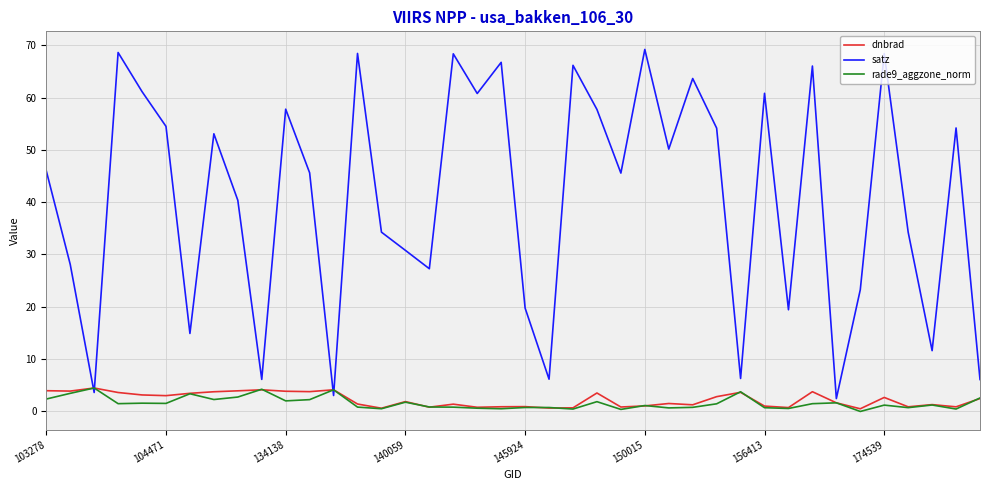

After their last crossing, which series has the higher values: dnbrad or satz?

satz